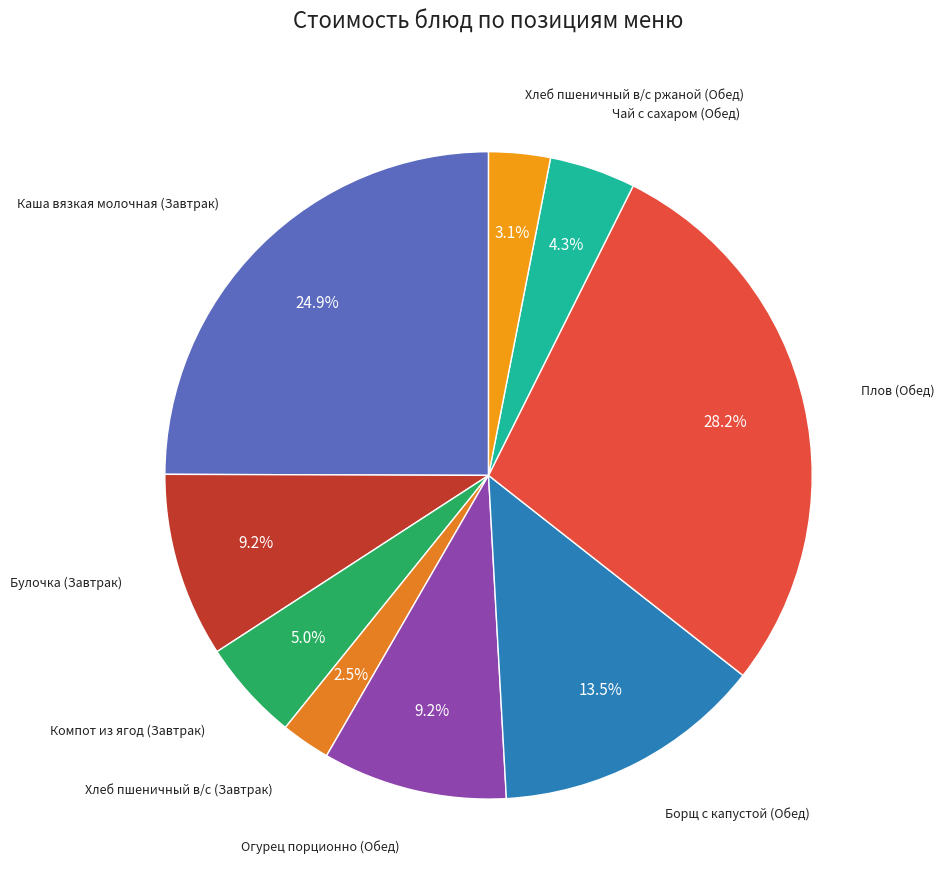

To the nearest percent, what is the average slice percentage?

11%